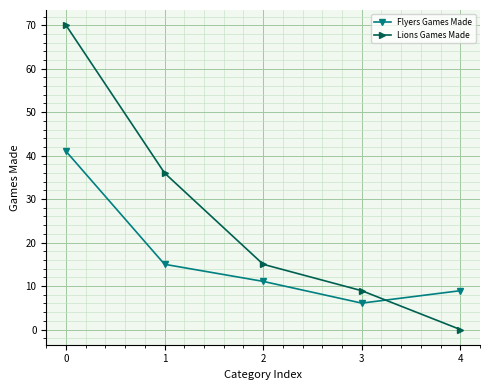

Reading left to right, extract all data points from this chart.

Flyers Games Made: 0=41.0	1=15.0	2=11.1	3=6.1	4=8.9
Lions Games Made: 0=70.0	1=36.0	2=15.0	3=8.9	4=0.0